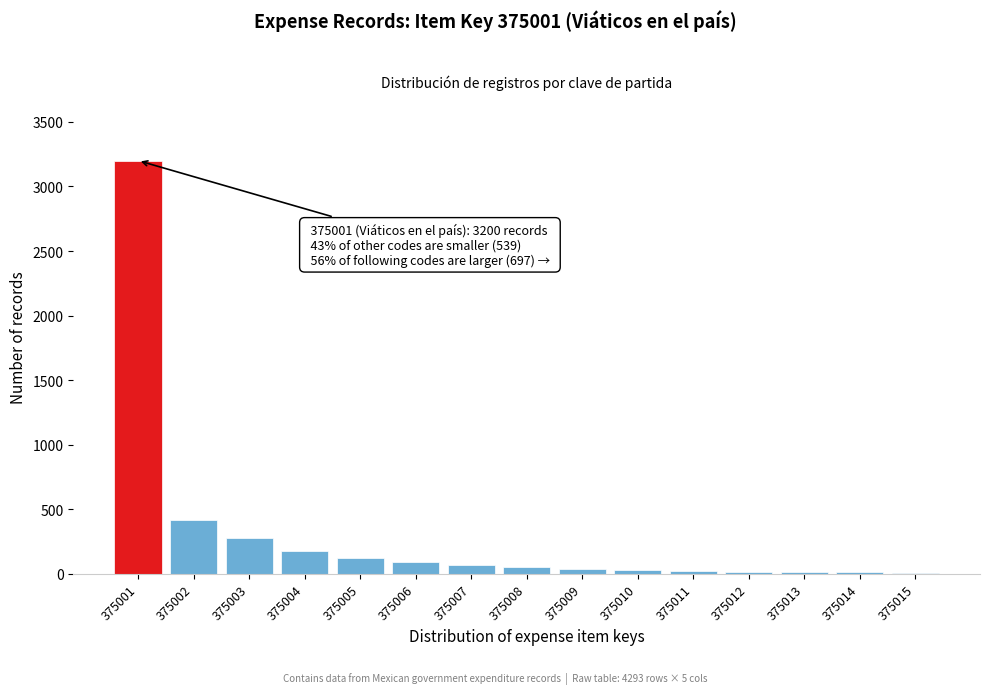

At which label is the value closest to 1605?

375002